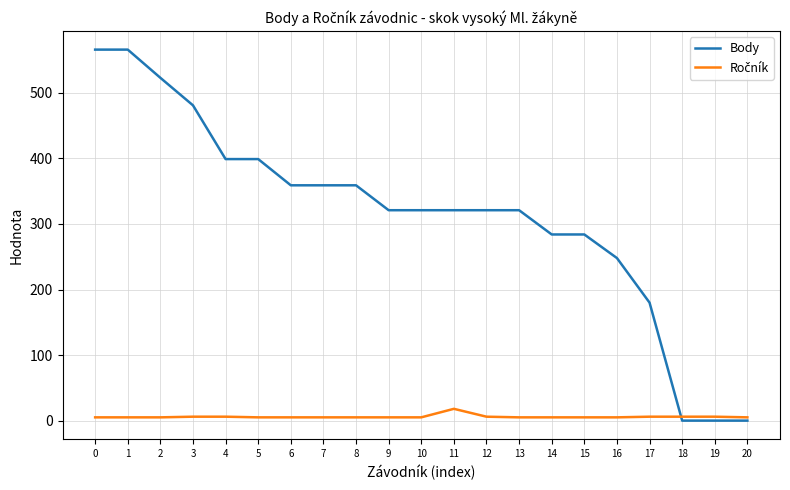

How many lines are shown in the chart?

2